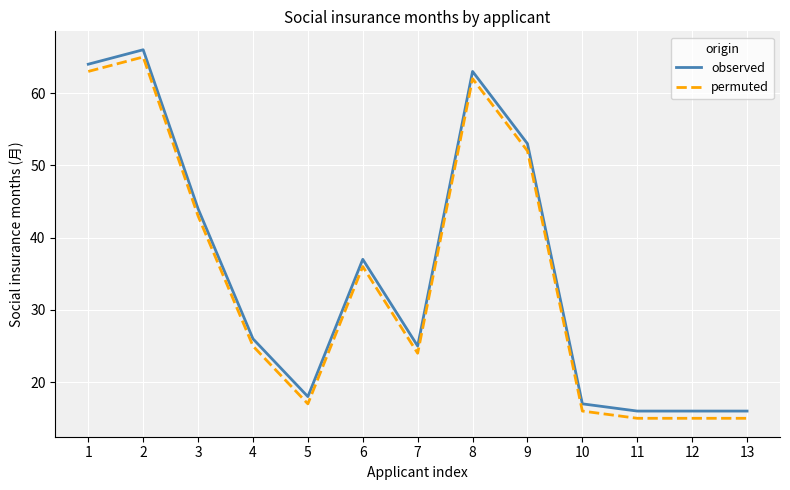

Where is permuted nearest to the value 40?

3